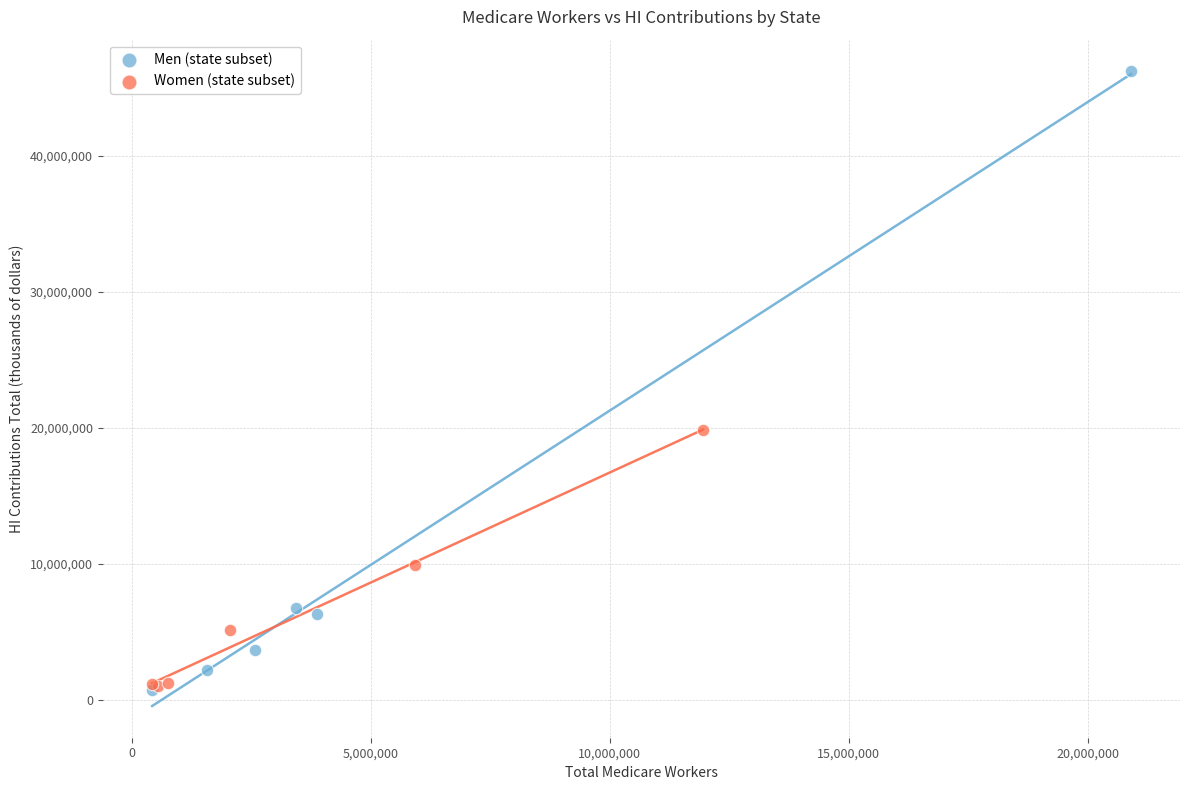

Which series reaches the maximum Y coordinate?

Men (state subset)